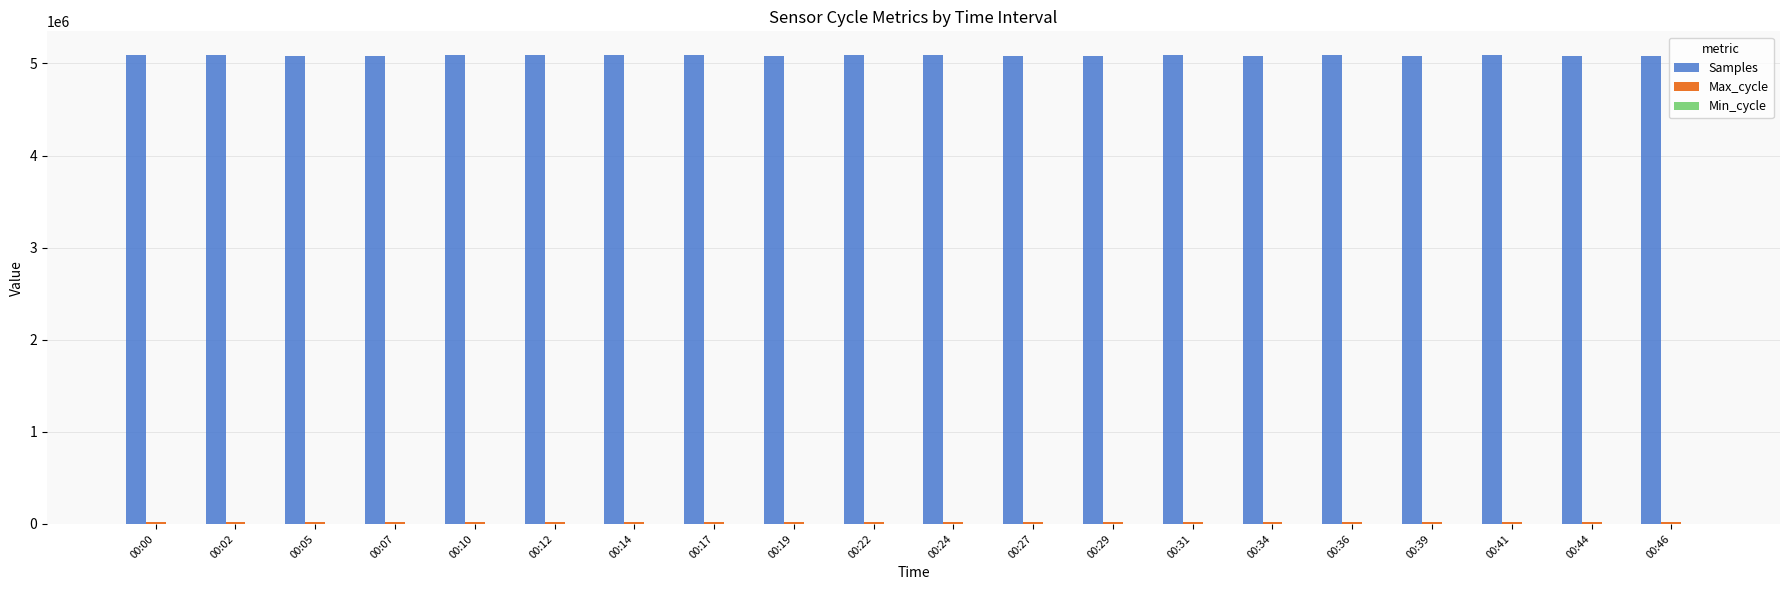

What is the maximum value for Samples?

5094059